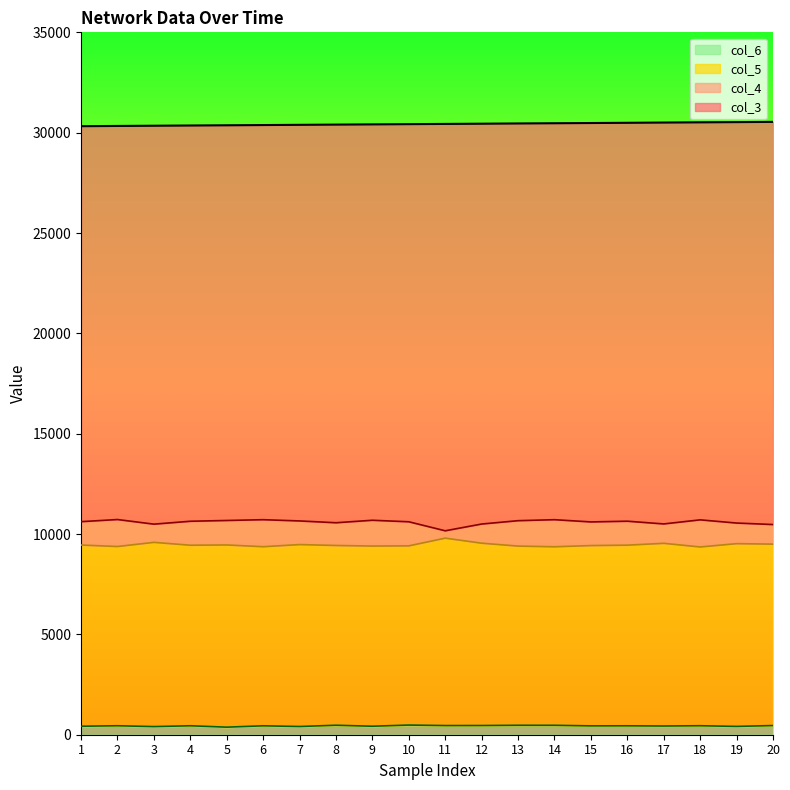

What is the maximum value for col_5?

9796